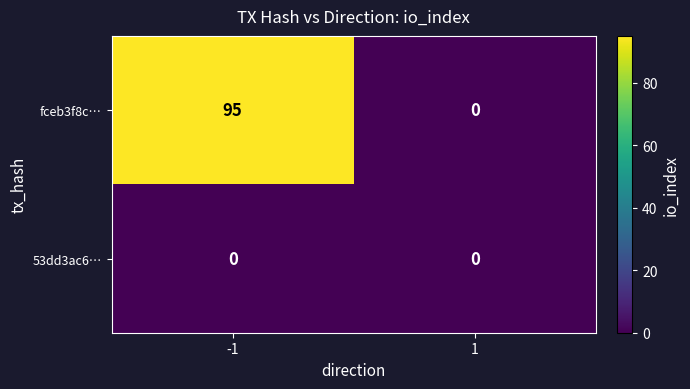

Reading left to right, what are all the values shown in this chart?

fceb3f8c…: -1=95	1=0
53dd3ac6…: -1=0	1=0